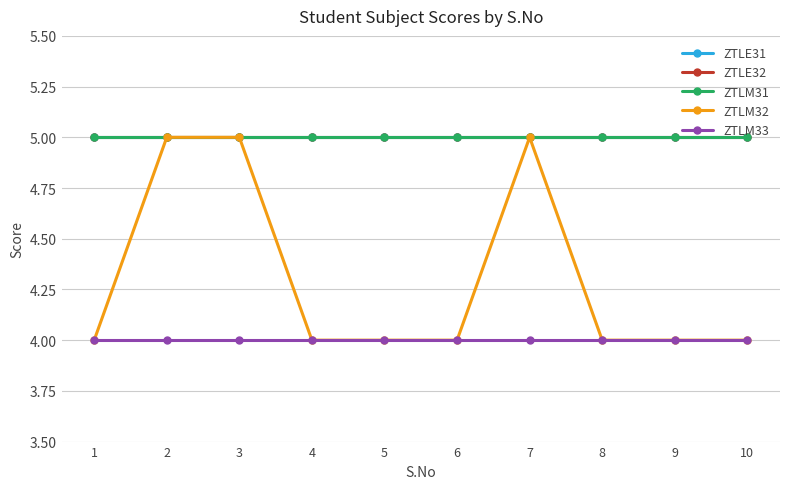

Which series has the largest total across all categories?

ZTLE31